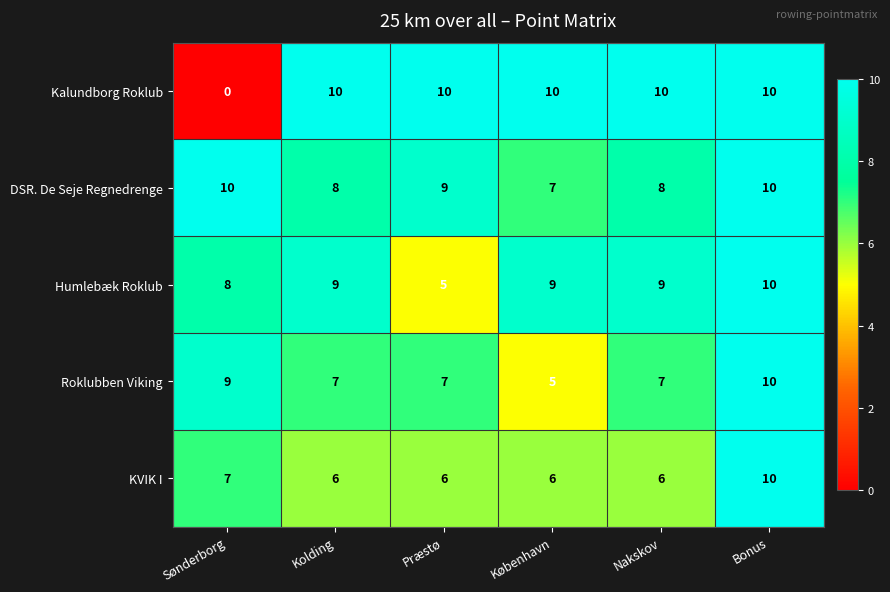

Which series changed the most between Kolding and Præstø?

Humlebæk Roklub